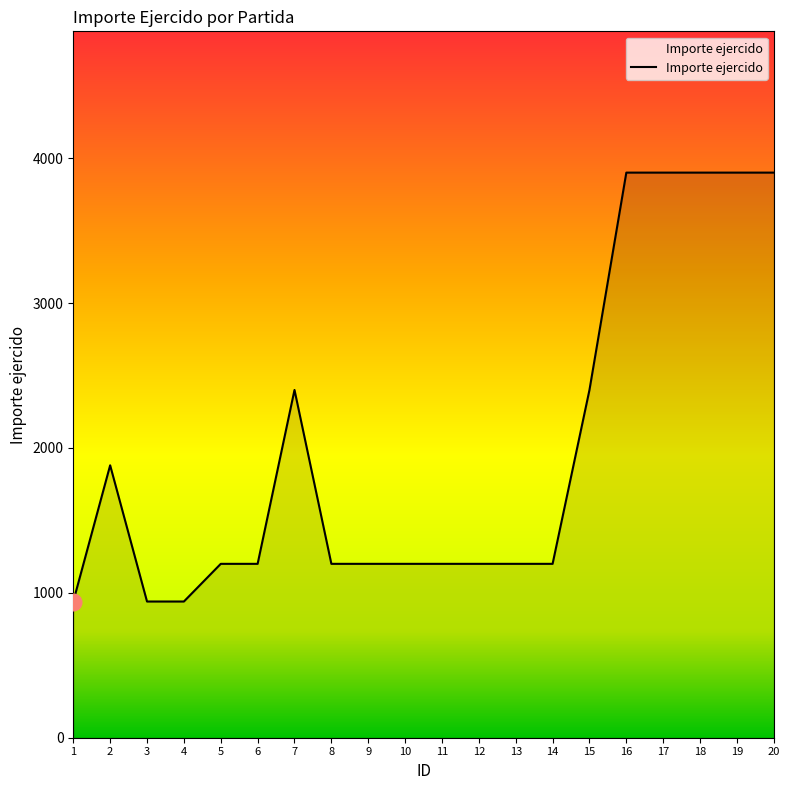

Reading left to right, what are all the values shown in this chart?

940	1880	940	940	1200	1200	2400	1200	1200	1200	1200	1200	1200	1200	2400	3900	3900	3900	3900	3900